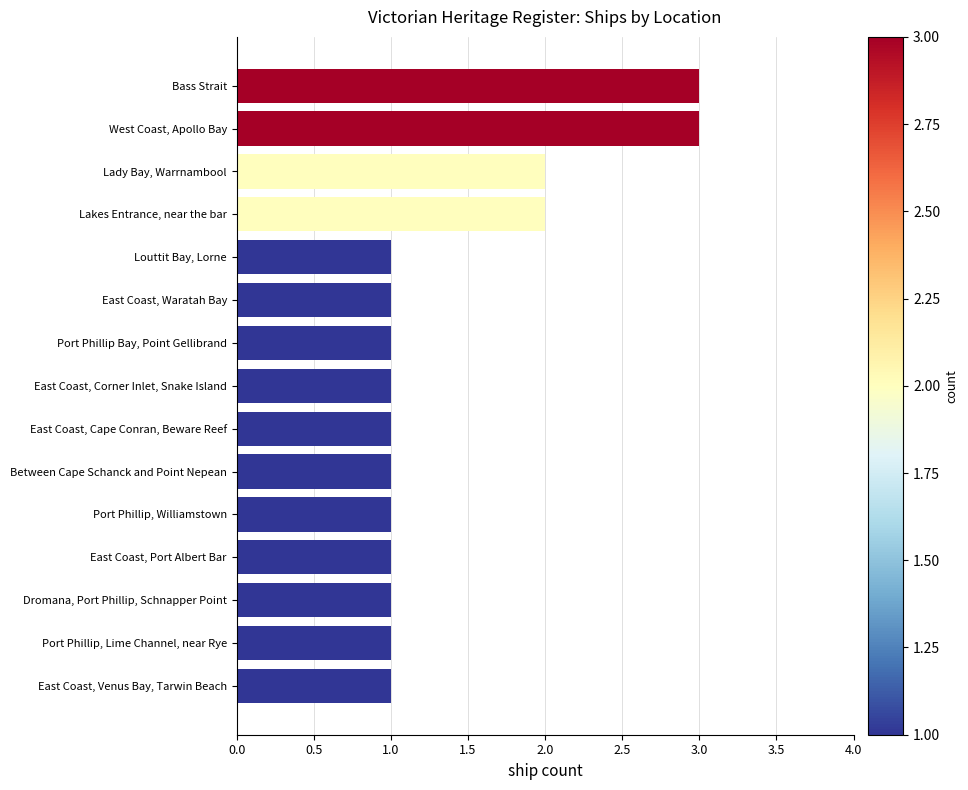

What is the sum of the values at East Coast, Venus Bay, Tarwin Beach and Lakes Entrance, near the bar?

3